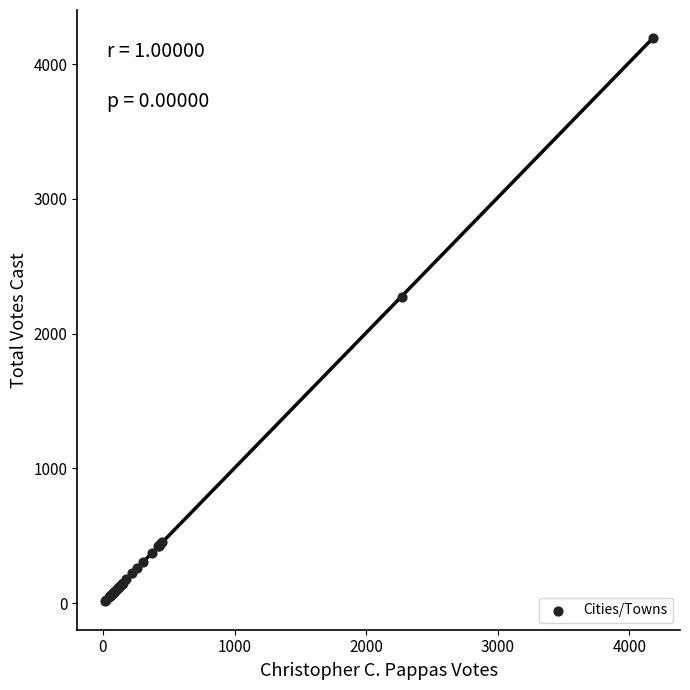

What Y value in the scatter plot is closest to 2103?

2276